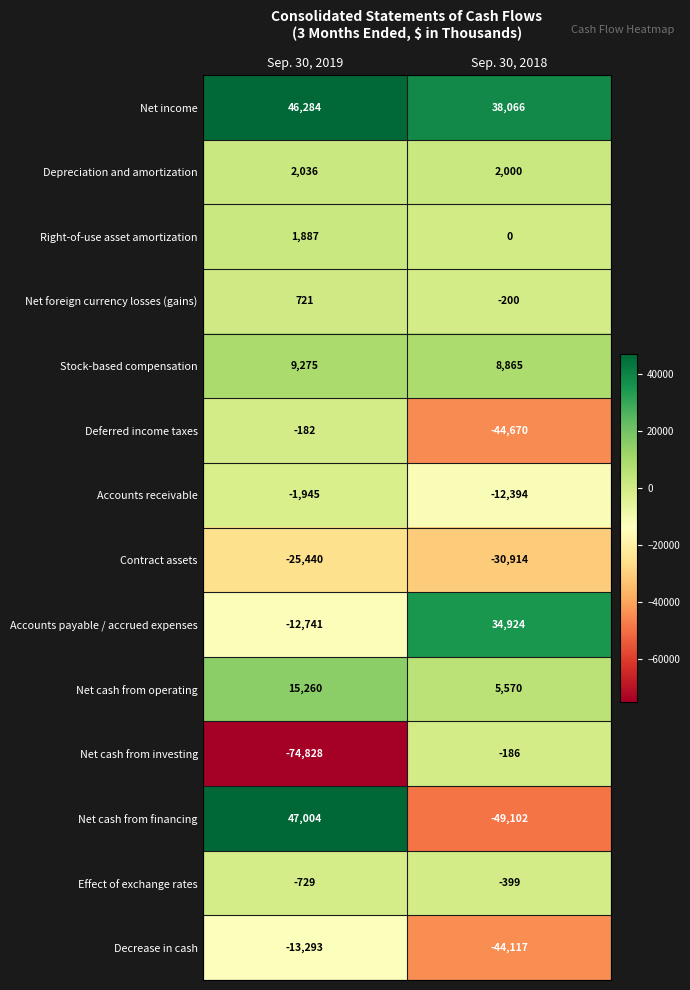

At which category is the sum across all series the highest?

Sep. 30, 2019